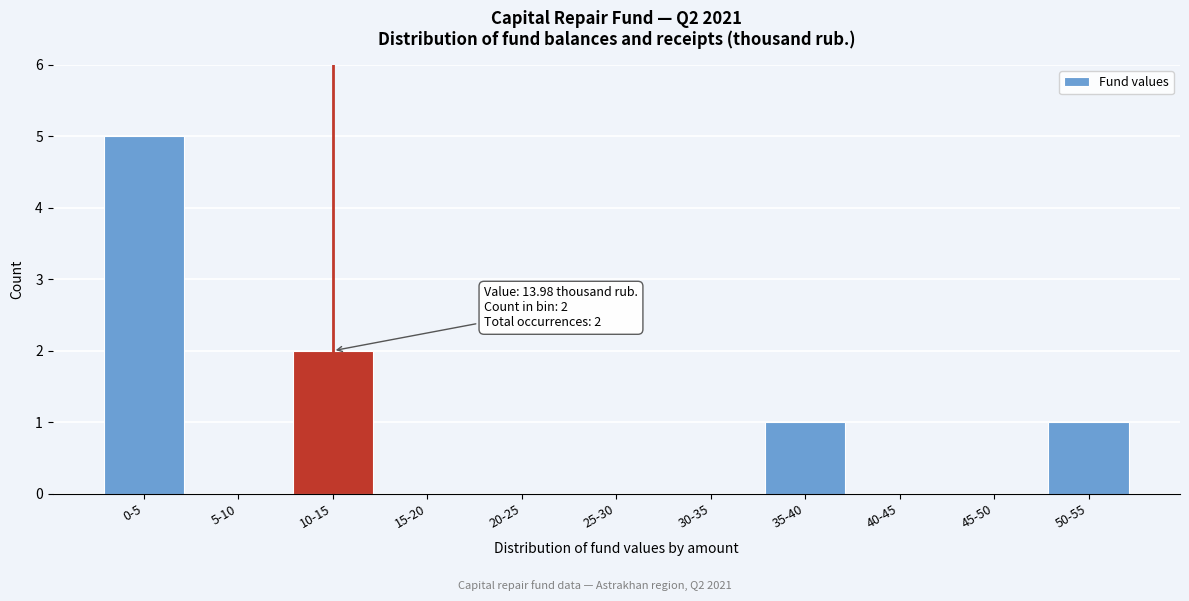

Reading right to left, extract all data points from this chart.

50-55=1	45-50=0	40-45=0	35-40=1	30-35=0	25-30=0	20-25=0	15-20=0	10-15=2	5-10=0	0-5=5